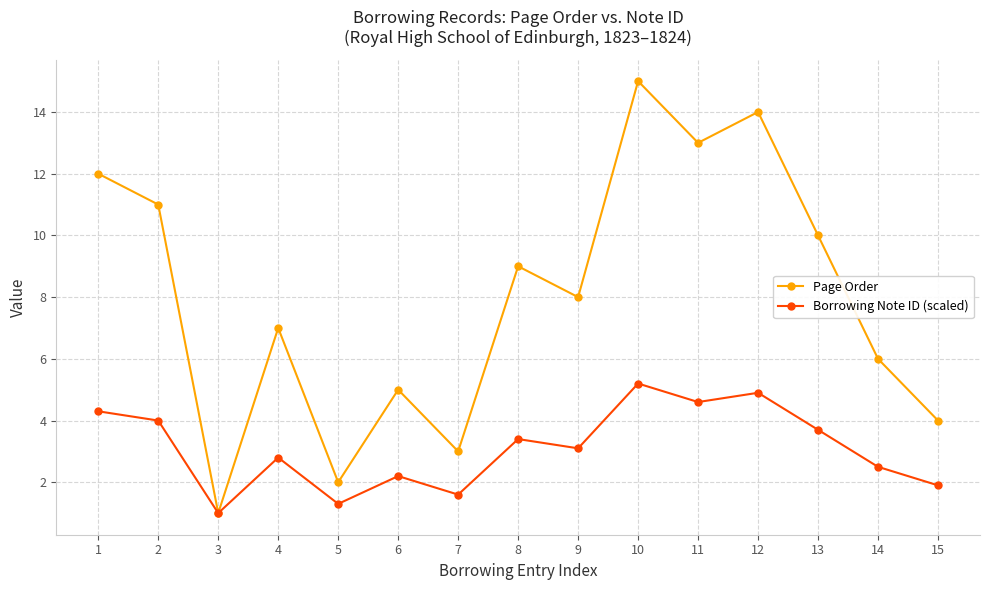

What is the value of the Borrowing Note ID (scaled) point at the 11th from the left?

4.6